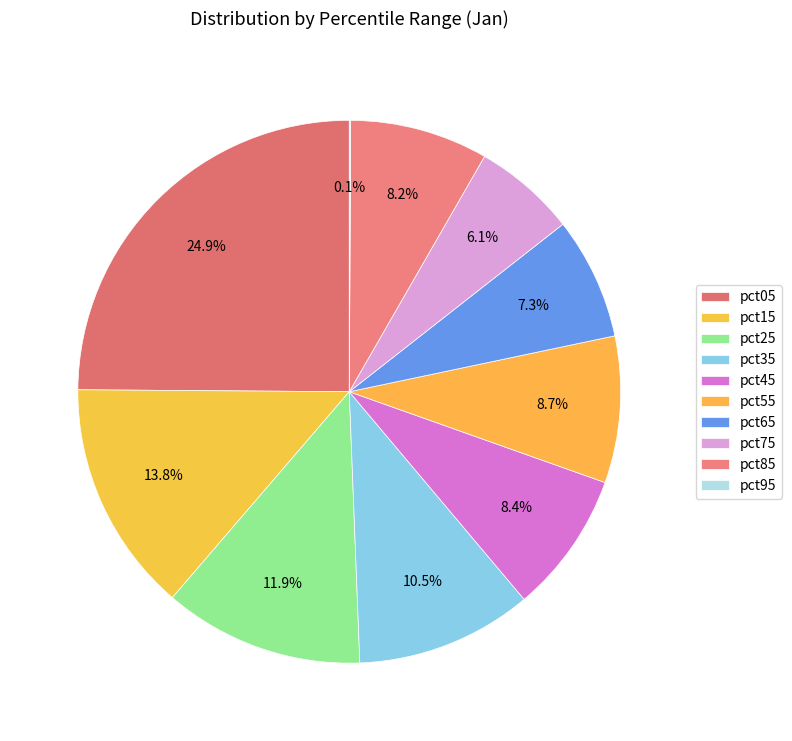

Which slice is the smallest?

pct95